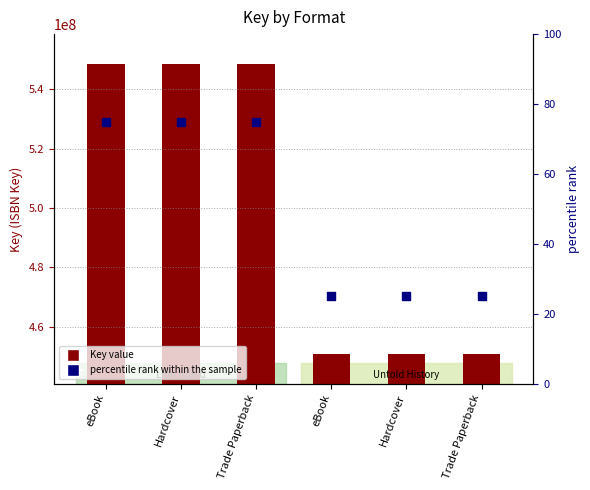

At which category is the sum across all series the highest?

eBook